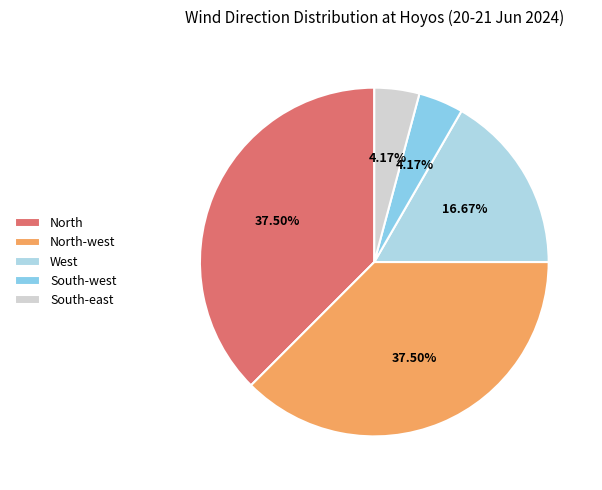

How many slices are in this pie chart?

5